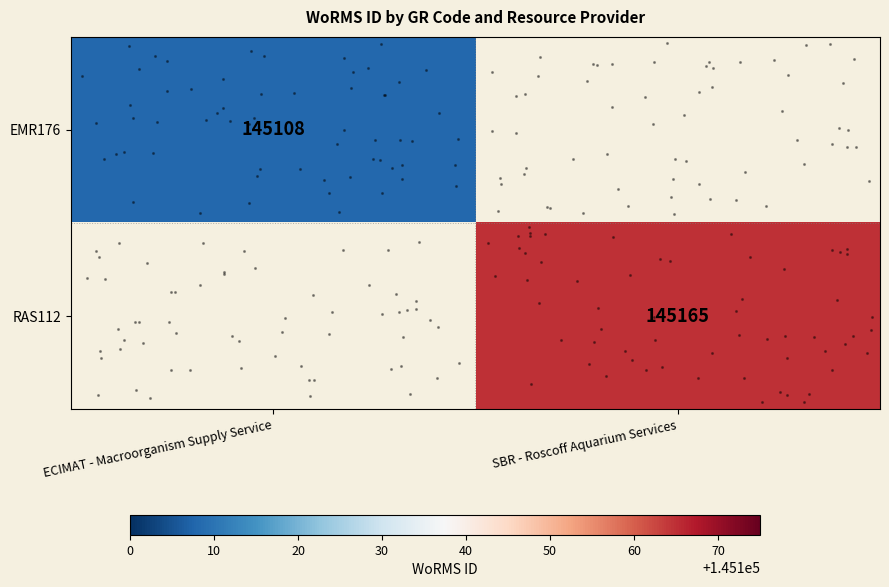

List the series in order of their overall mean, highest first.

EMR176, RAS112